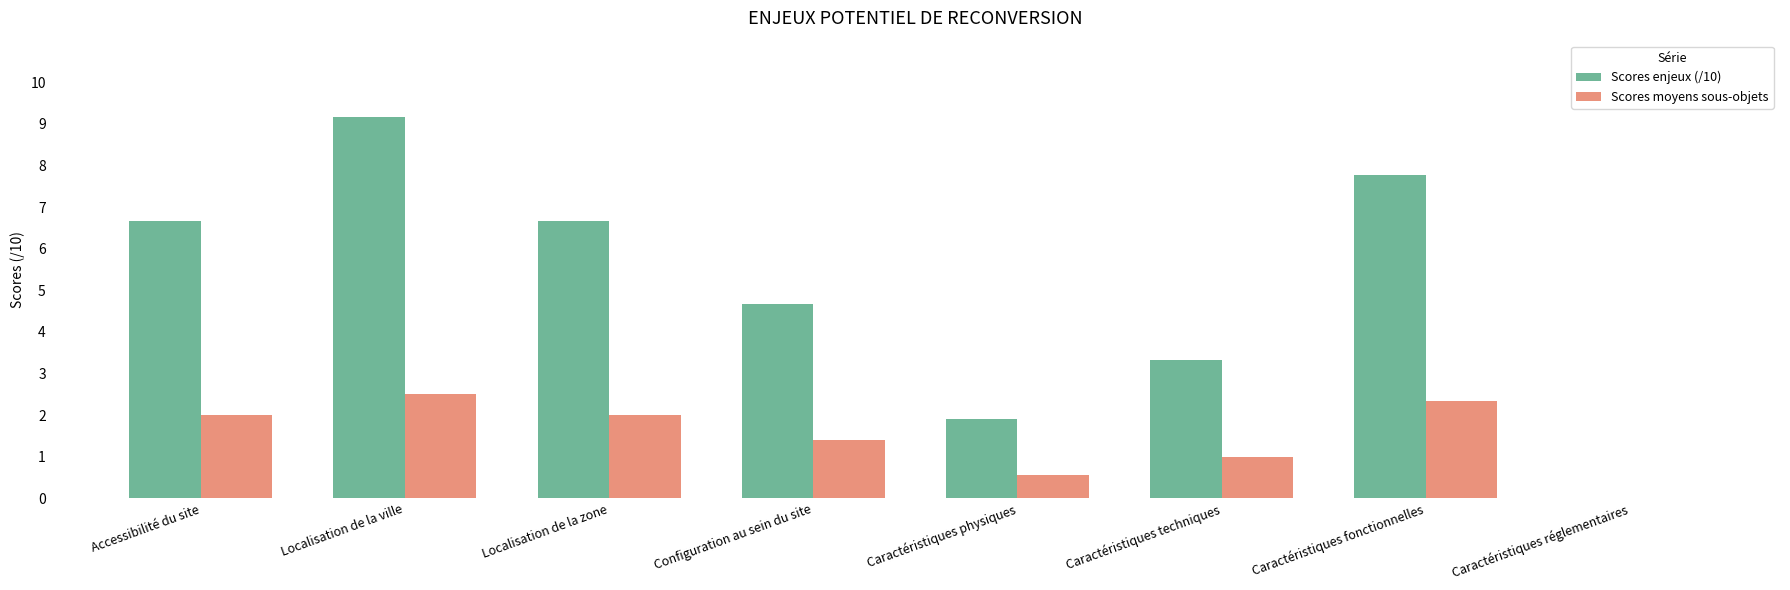

At which category is the sum across all series the highest?

Localisation de la ville